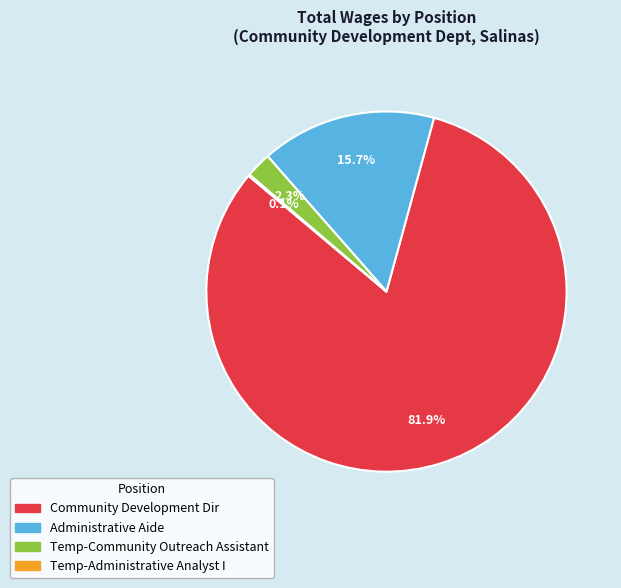

Is there a majority slice in this chart?

Yes